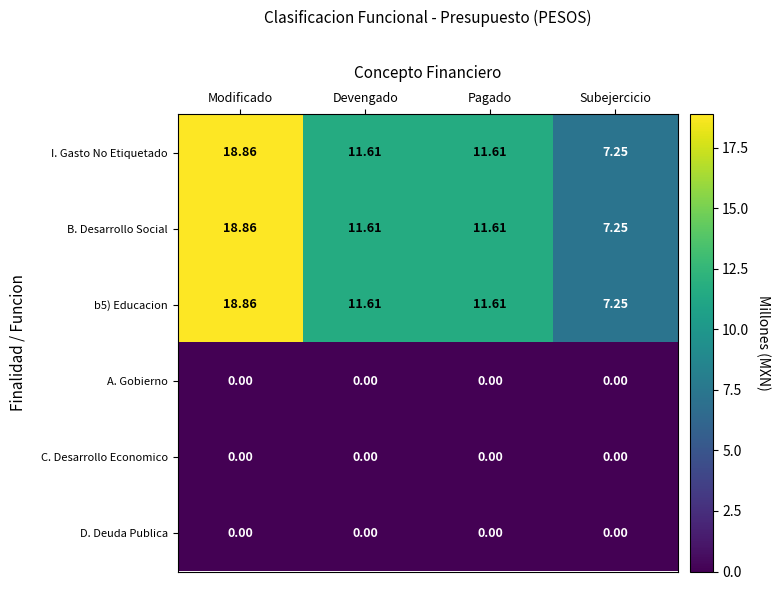

Which label corresponds to the largest value in the chart?

Modificado